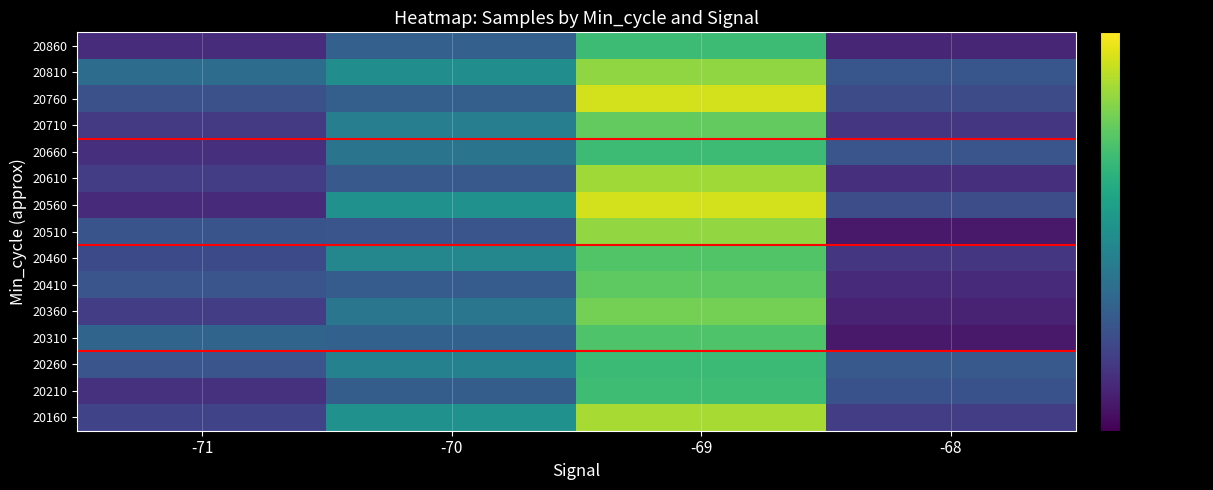

What is the total value across all series at -71?

76359272.5